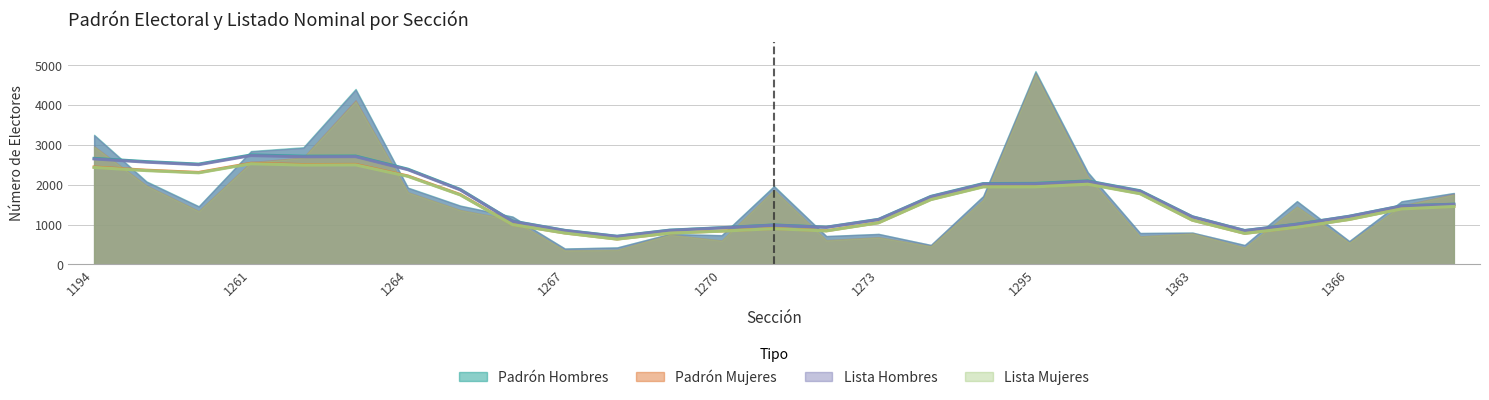

True or false: Lista Mujeres and Padrón Mujeres intersect in this chart.

False